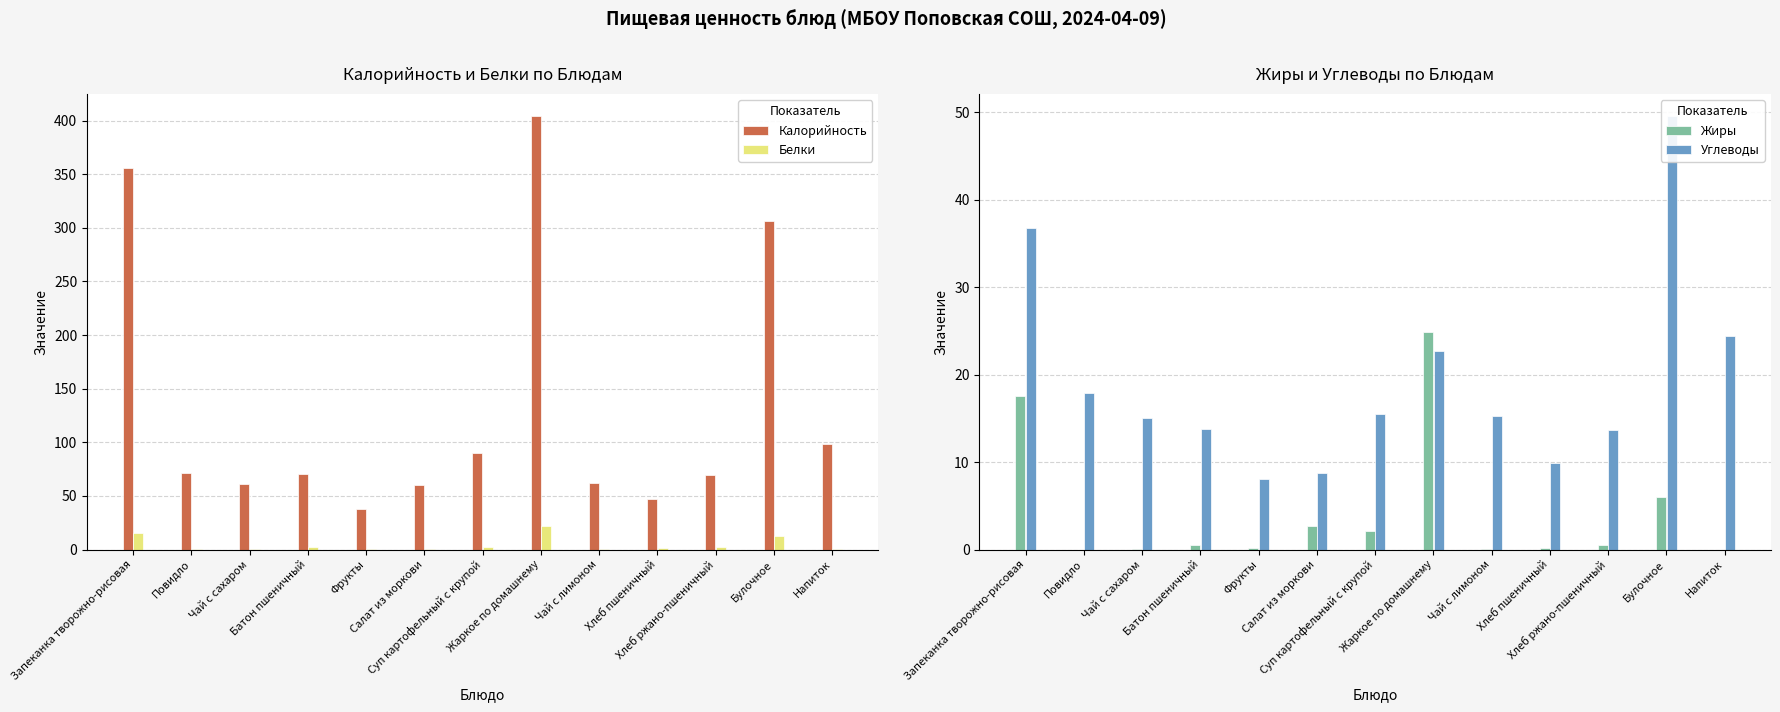

The Калорийность series shows 125.7 at Суп картофельный с крупой. True or false?

False